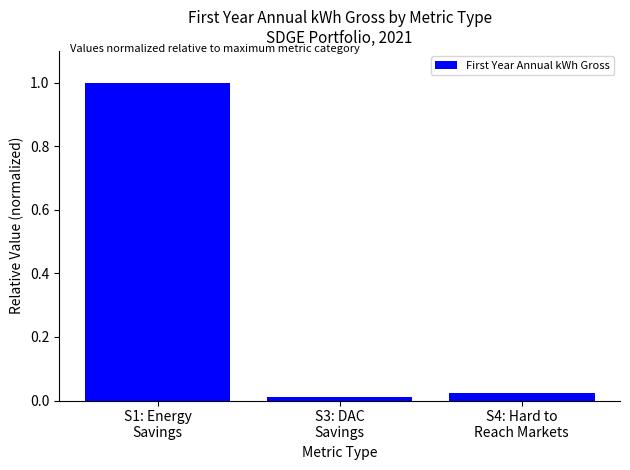

How many data points does each series have?

3